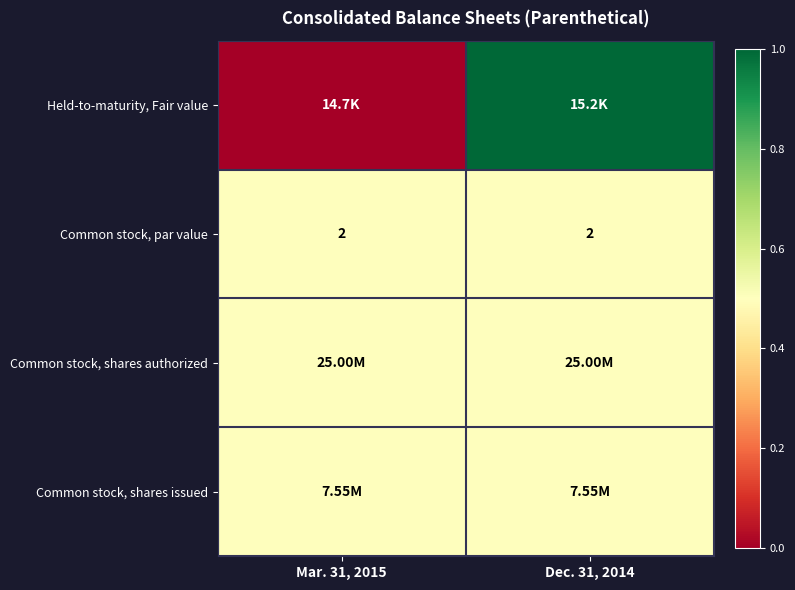

What is the sum of all Common stock, par value values?

4.0